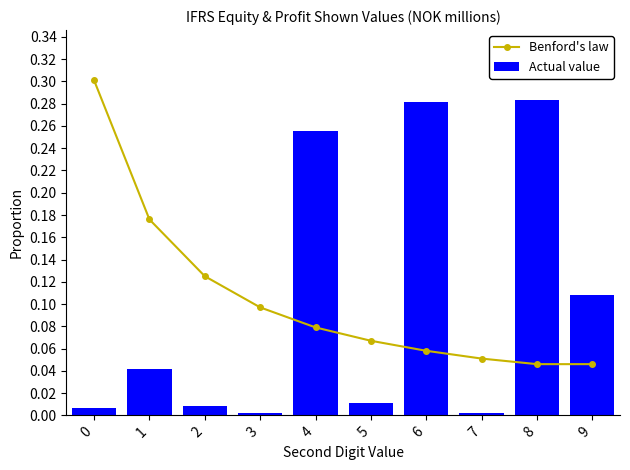

What is the sum of the Actual value values at 0 and 6?

0.3